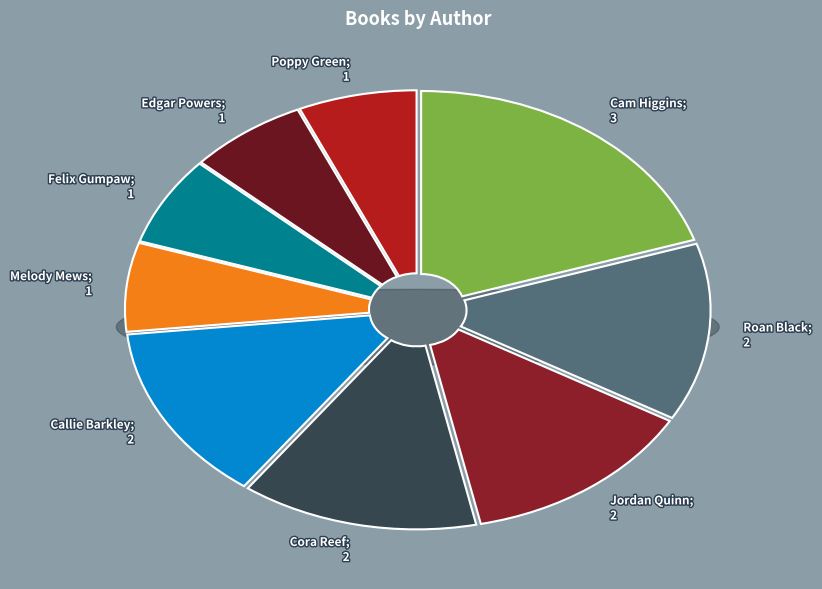

Count the number of slices in the pie.

9